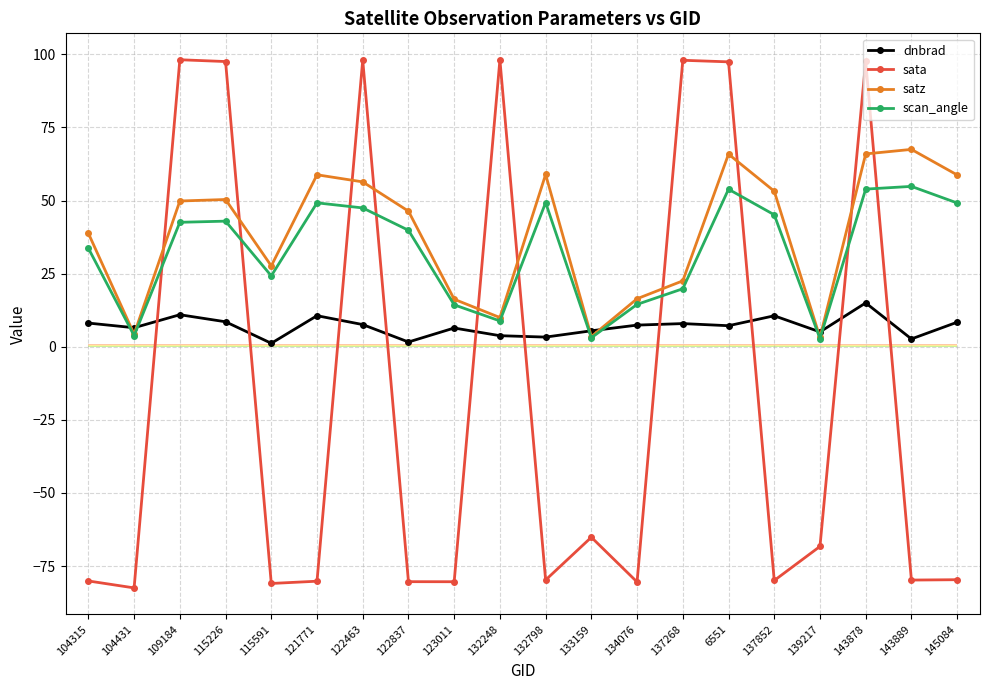

True or false: dnbrad and sata cross at least once.

True